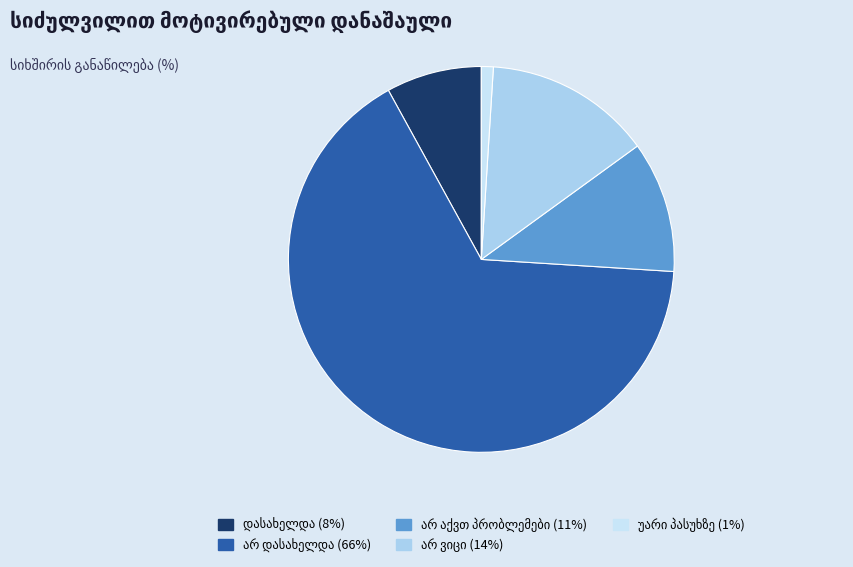

Is there a majority slice in this chart?

Yes